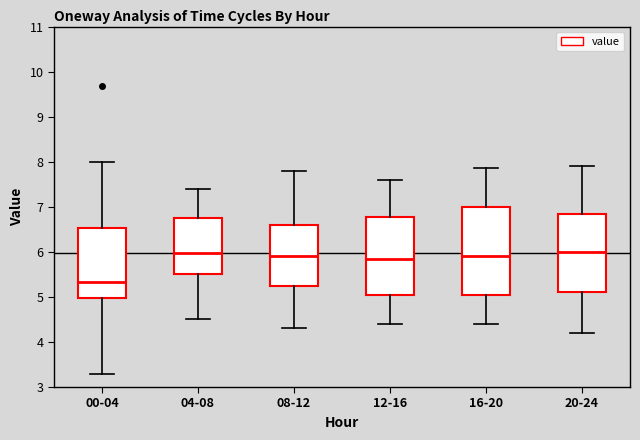

Where does the lower whisker of the box for 12-16 end on the y-axis? The values are not printed on the chart, so give them approximately, as read against the axis.

4.4